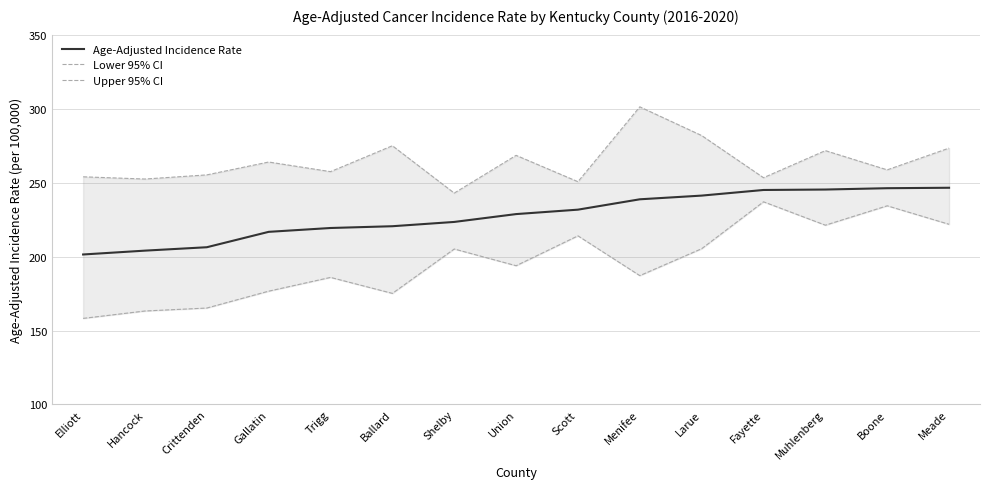

What is the label of the 5th point from the right?

Larue